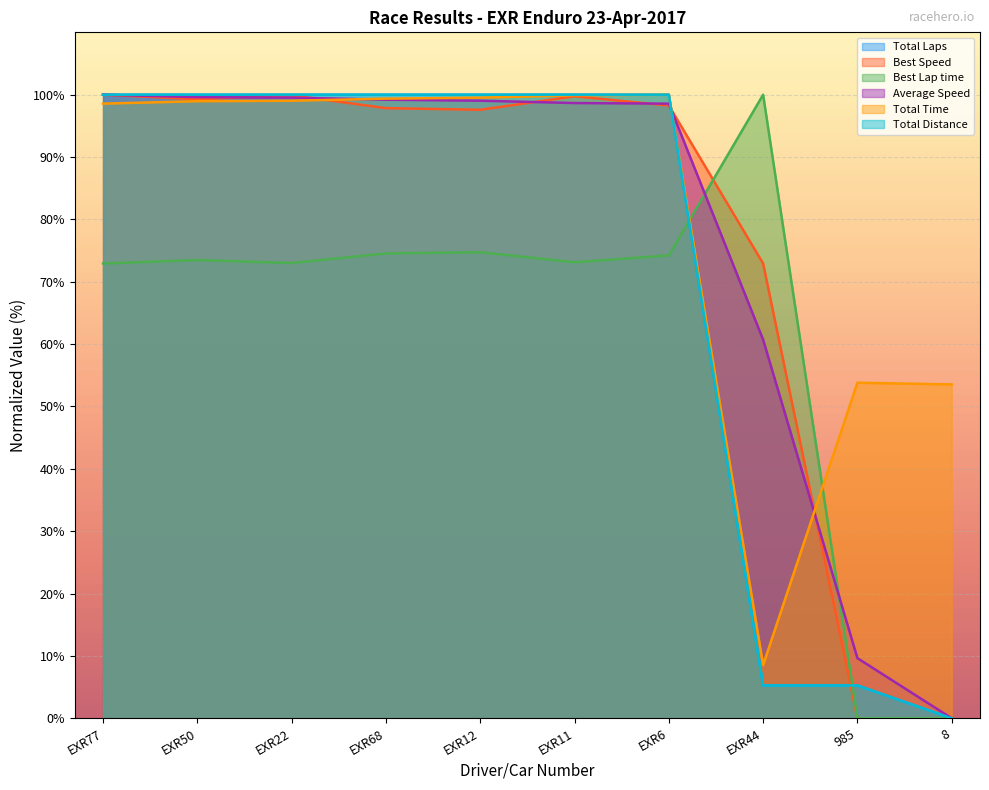

Does the chart display data point markers on the line(s)?

No